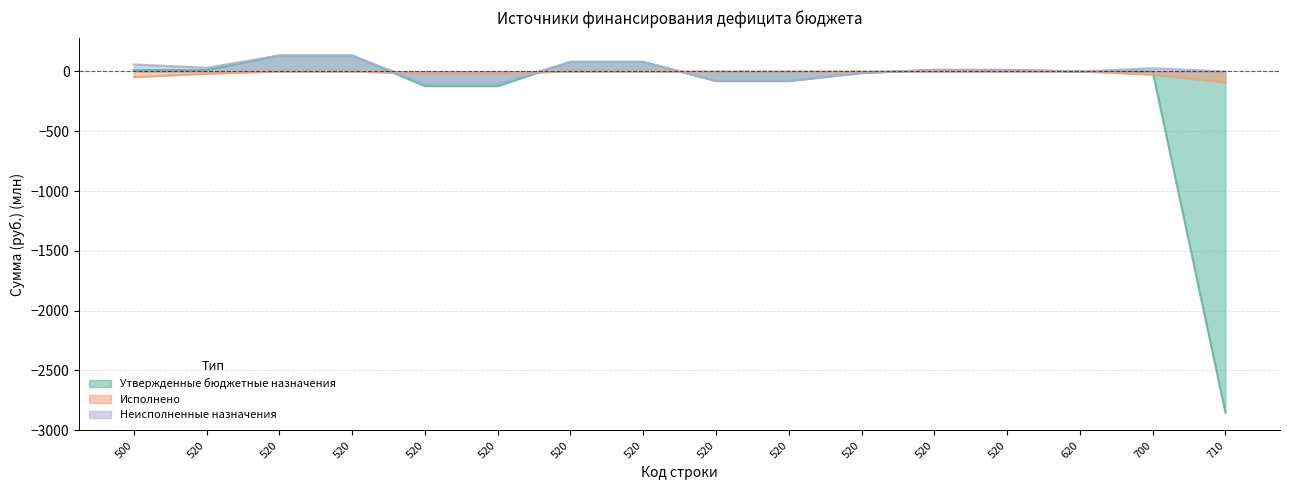

How many values in the Утвержденные бюджетные назначения series are below 10?

8